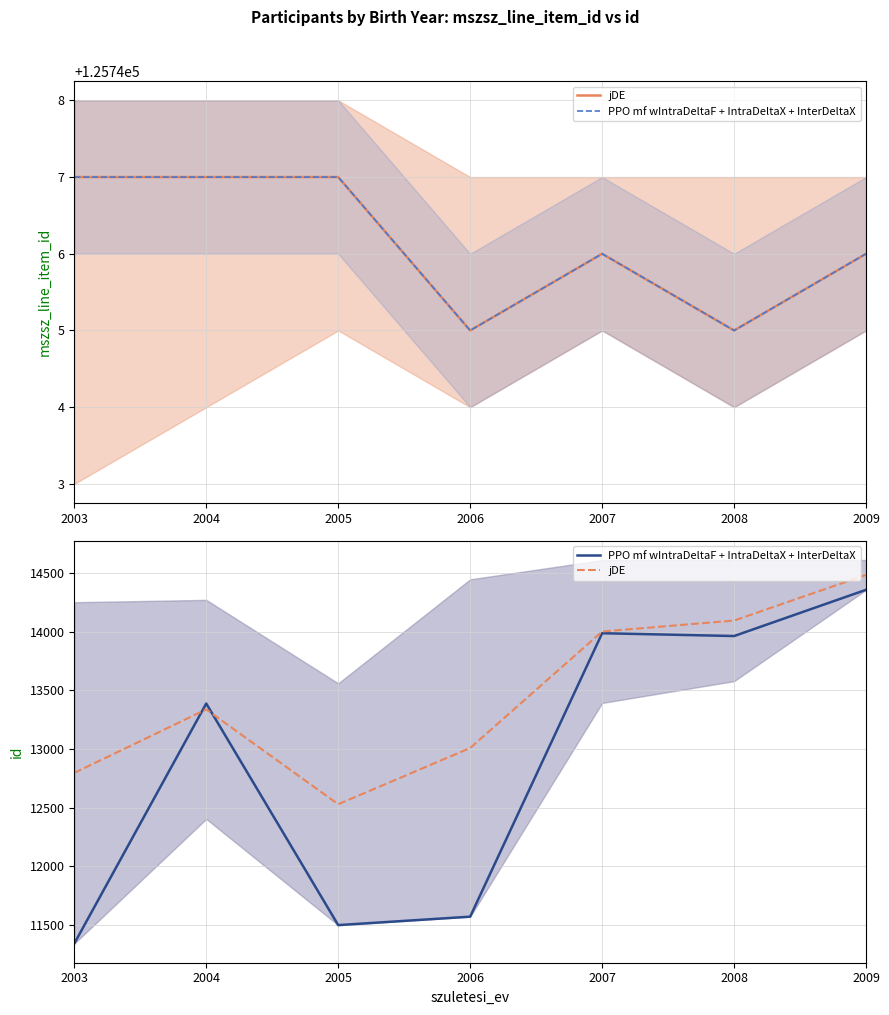

What is the sum of all PPO mf wIntraDeltaF + IntraDeltaX + InterDeltaX values?

90103.0